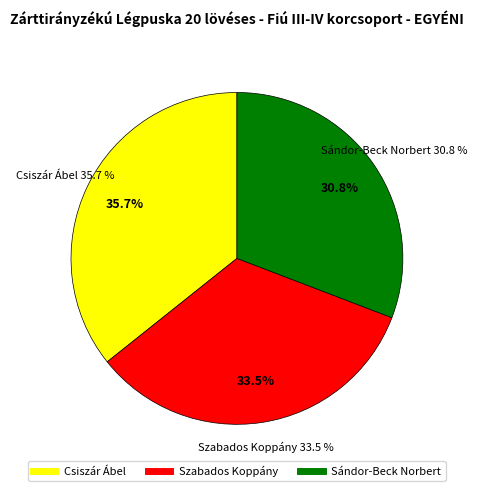

To the nearest percent, what is the combined percentage of Csiszár Ábel and Szabados Koppány?

69%